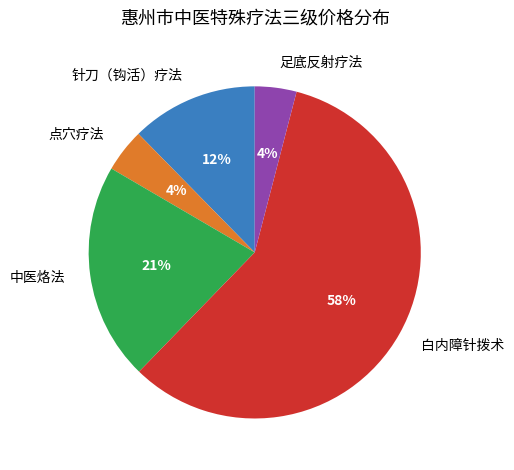

To the nearest percent, what portion does 针刀（钩活）疗法 represent?

12%